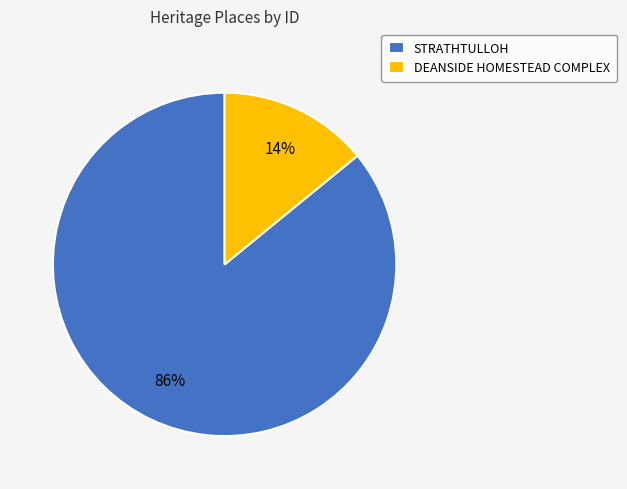

To the nearest percent, what is the difference between the STRATHTULLOH and DEANSIDE HOMESTEAD COMPLEX slice percentages?

72%